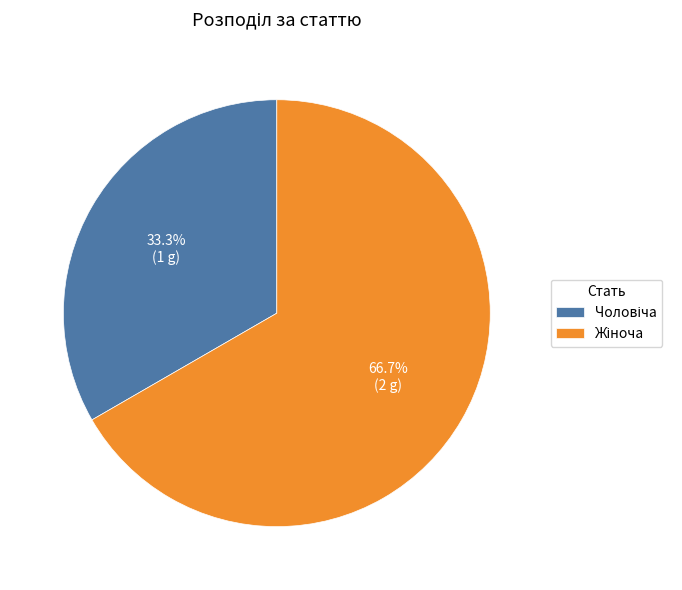

Does any single category account for the majority?

Yes